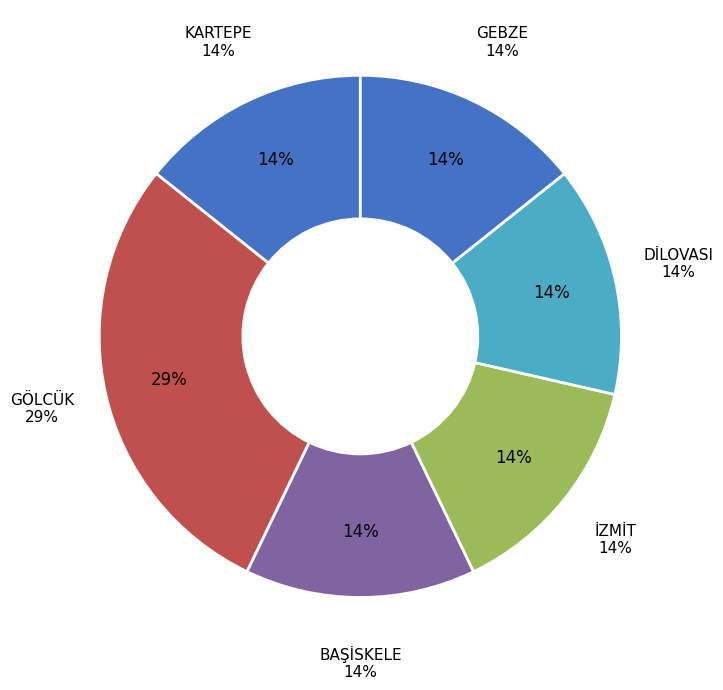

Approximately how many times larger is the value at KARTEPE compared to DİLOVASI?

1.0